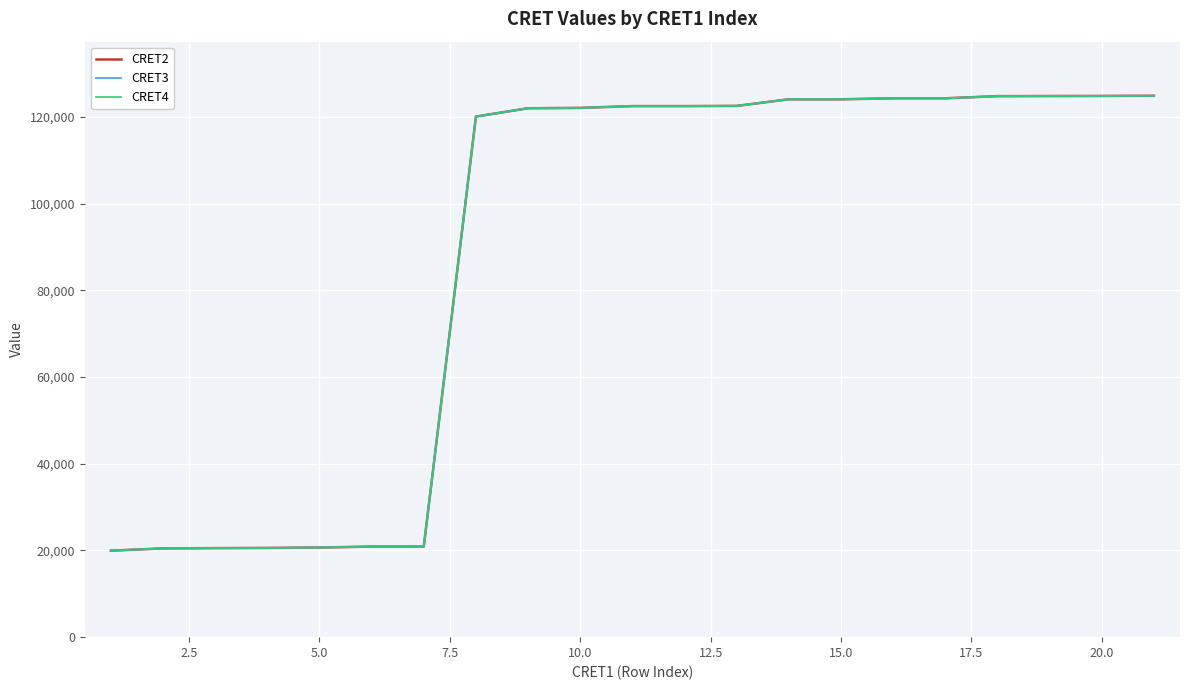

Reading left to right, list all the values displayed in this chart.

CRET2: 19953	20476	20541	20580	20679	20893	20894	120083	122000	122079	122495	122496	122542	124062	124063	124293	124294	124791	124836	124868
CRET3: 19953	20476	20541	20580	20679	20893	20894	120083	122000	122079	122495	122496	122542	124062	124063	124293	124294	124791	124836	124868
CRET4: 19953	20476	20541	20580	20679	20893	20894	120083	122000	122079	122495	122496	122542	124062	124063	124293	124294	124791	124836	124868